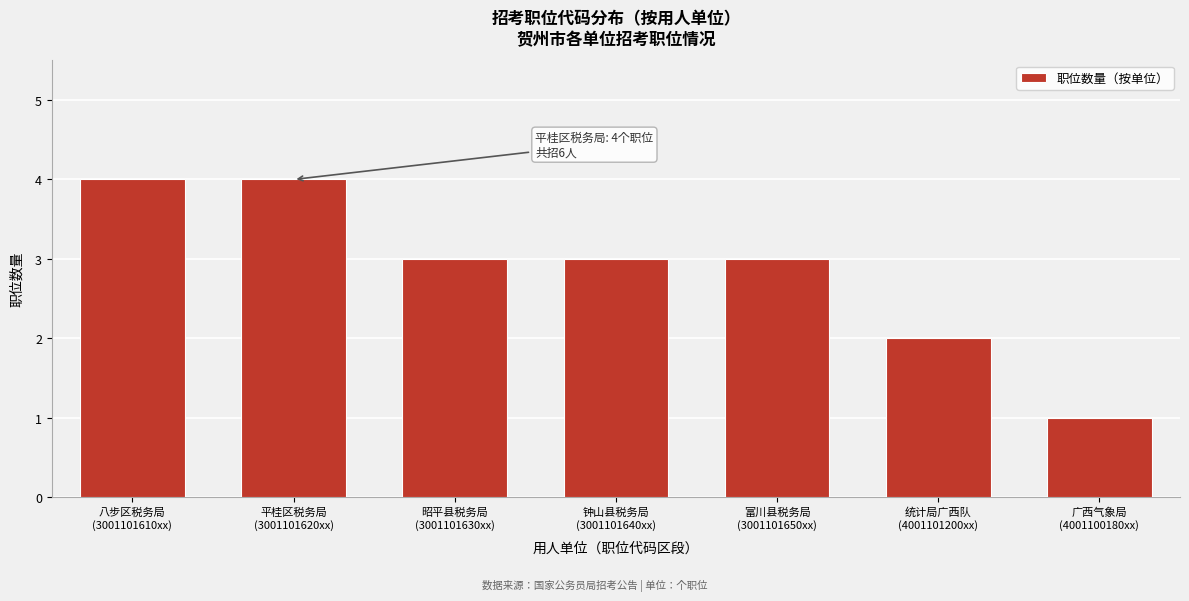

Reading right to left, what are all the values shown in this chart?

1	2	3	3	3	4	4